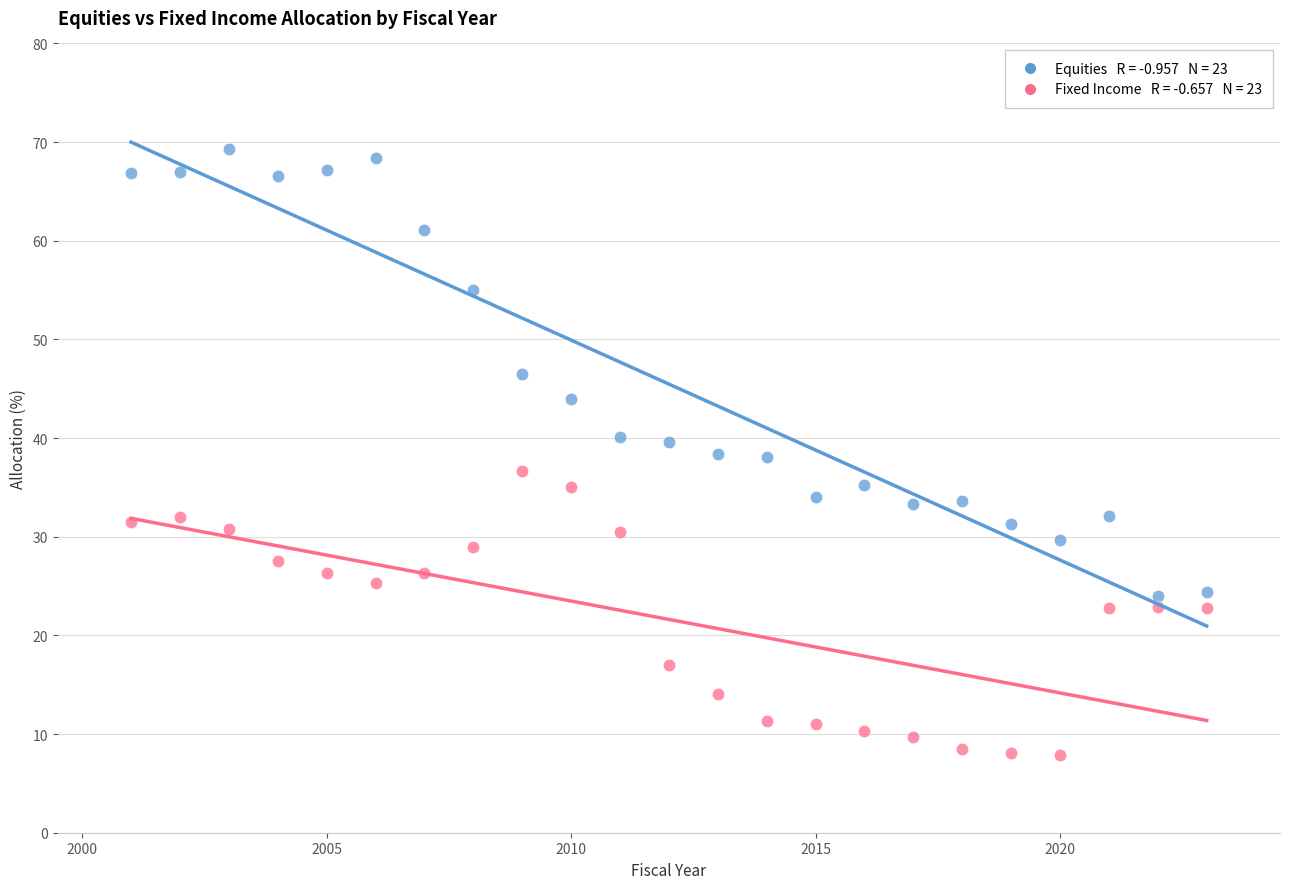

Across all data points, what is the range of Y values (max minus min)?

61.4